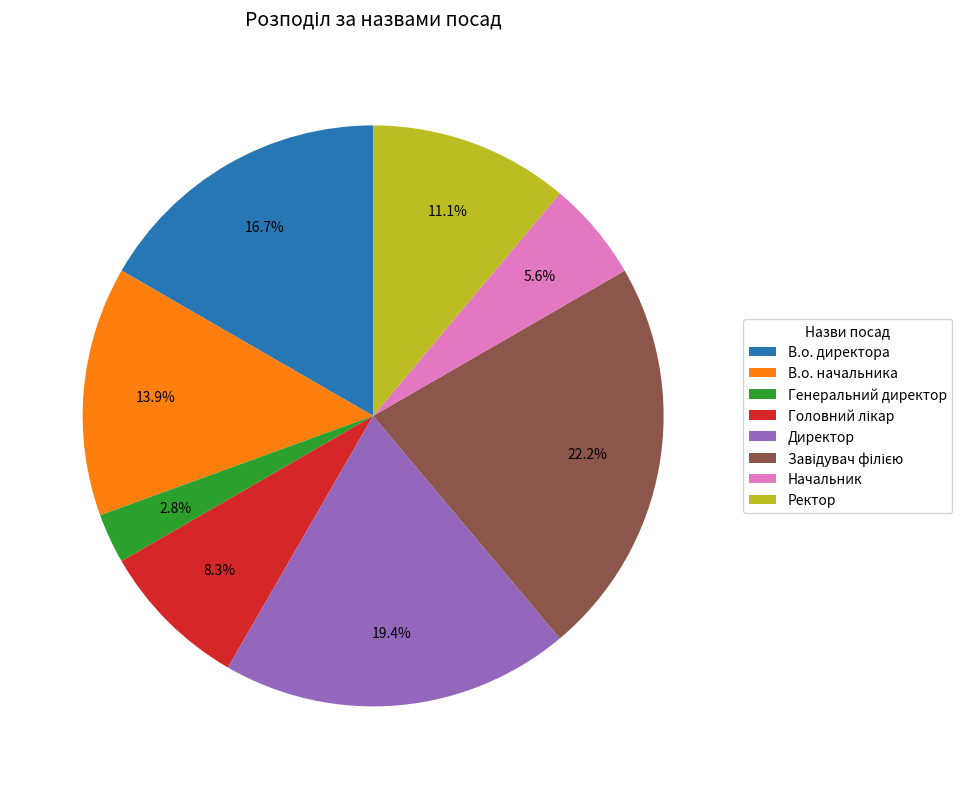

Is it true that В.о. начальника is 27% of the pie?

False